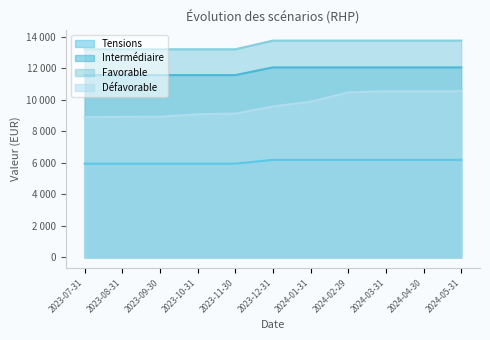

What is the difference between the Intermédiaire values at 2023-09-30 and 2024-01-31?

490